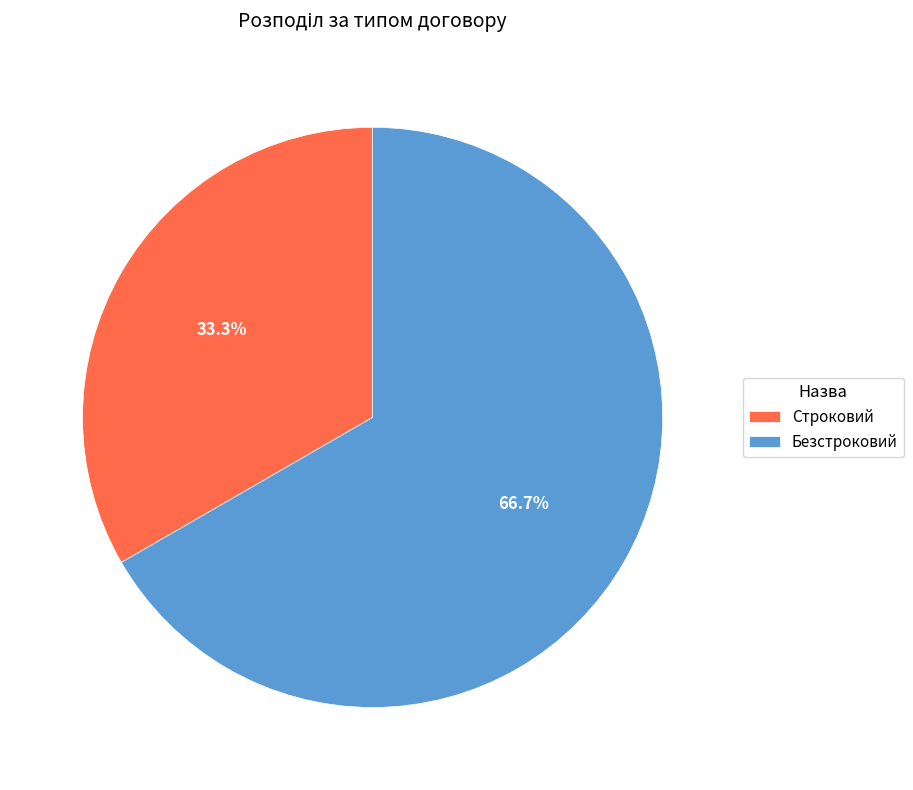

To the nearest percent, what percentage of the pie is Строковий?

33%